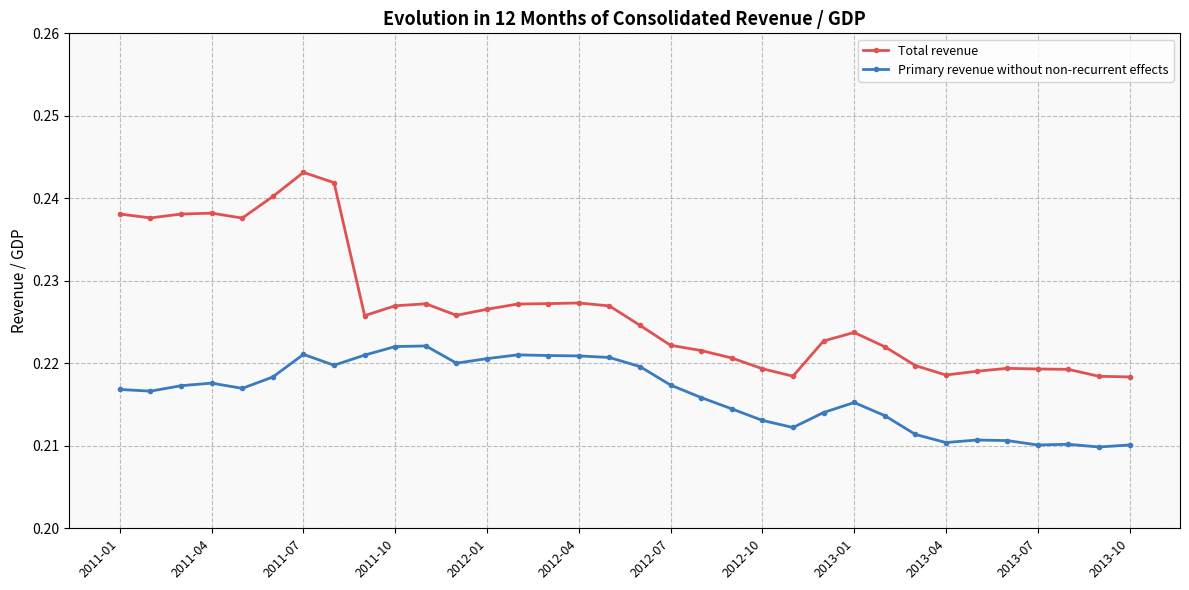

How many distinct data groups are displayed?

2